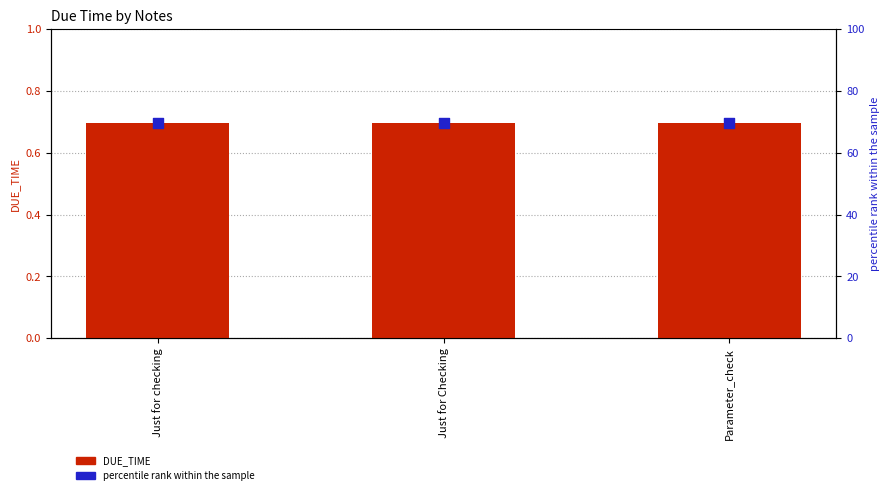

What is the total value across all series at Just for Checking?

70.5